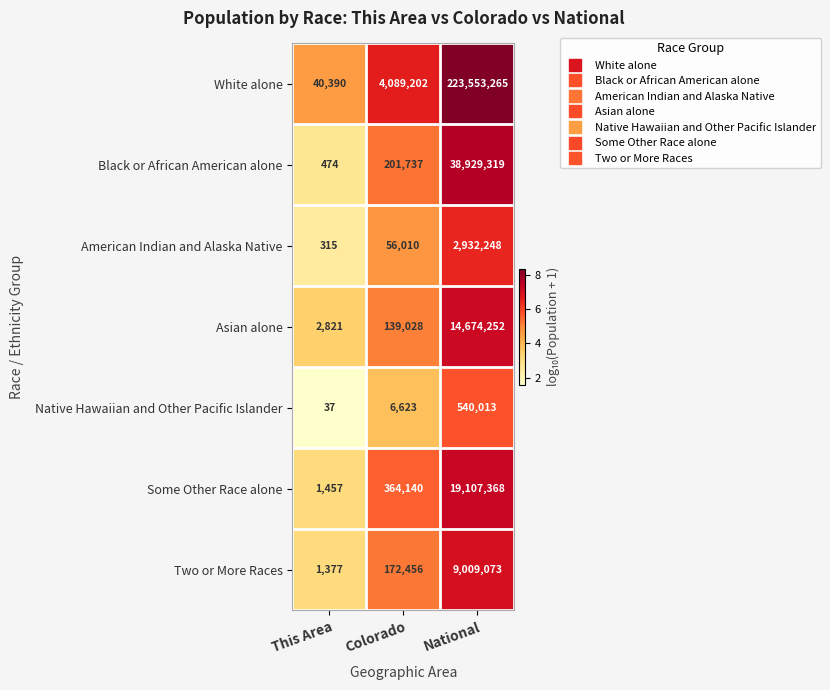

At which category is the sum across all series the highest?

National